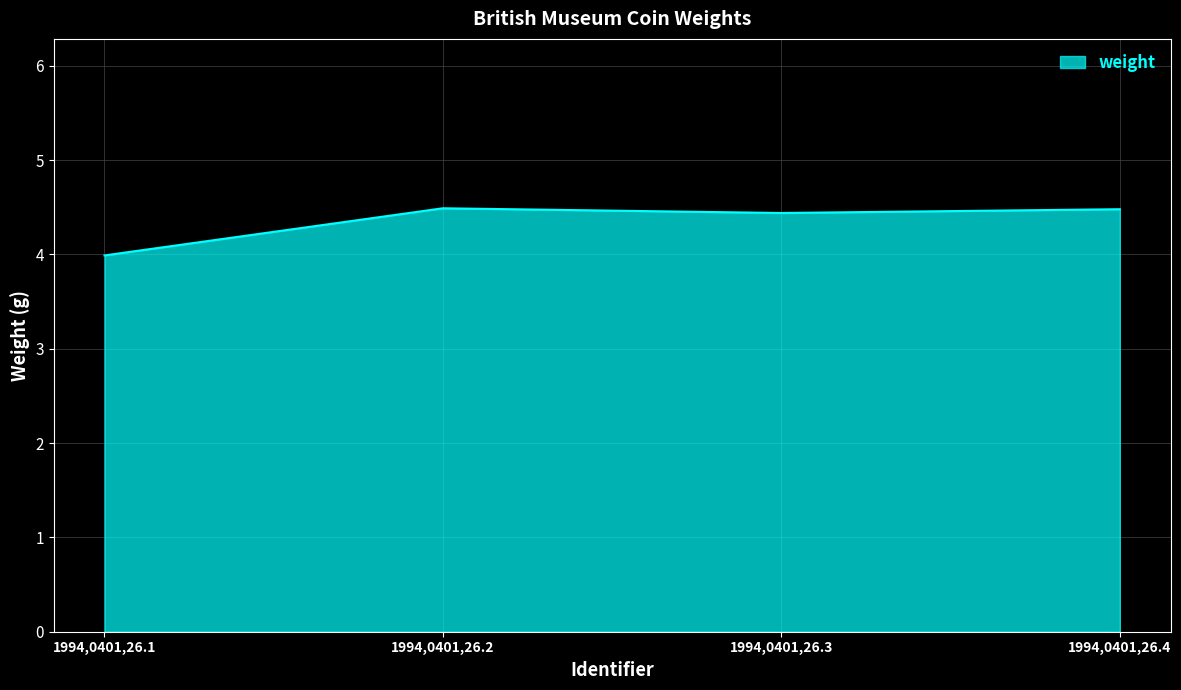

How many categories are shown in the chart?

4